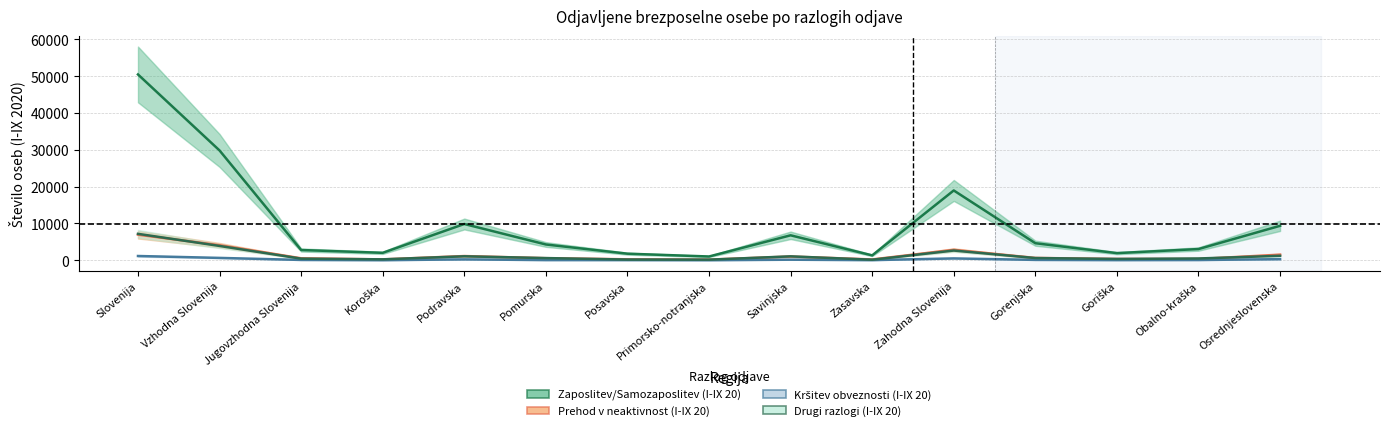

What is the label of the 1st point from the left?

Slovenija